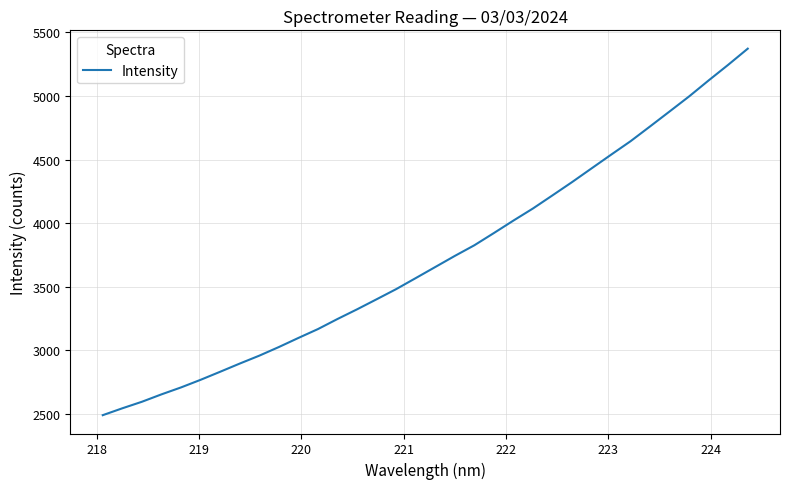

What is the difference between the maximum and minimum values?

2883.4